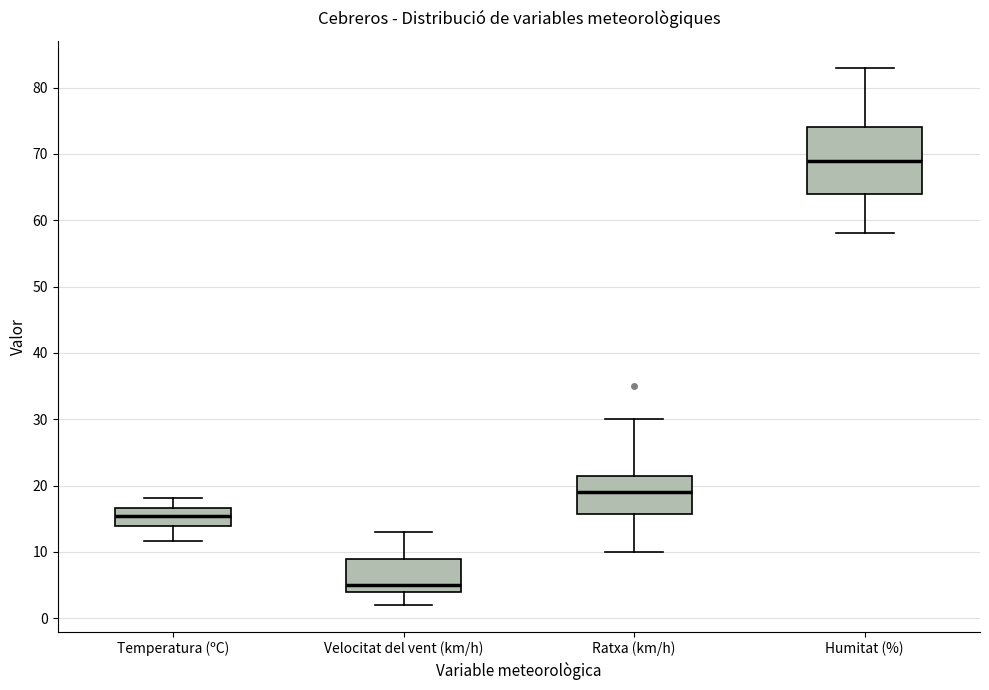

Reading left to right, read every box against the y-axis: the position of its median line, the range the box covers, and the ends of its whiskers. The values are not printed on the chart, so give them approximately, as read against the axis.

Temperatura (ºC): median 15, box 14 to 17, whiskers 12 to 18
Velocitat del vent (km/h): median 5, box 4 to 9, whiskers 2 to 13
Ratxa (km/h): median 19, box 16 to 22, whiskers 10 to 30
Humitat (%): median 69, box 64 to 74, whiskers 58 to 83